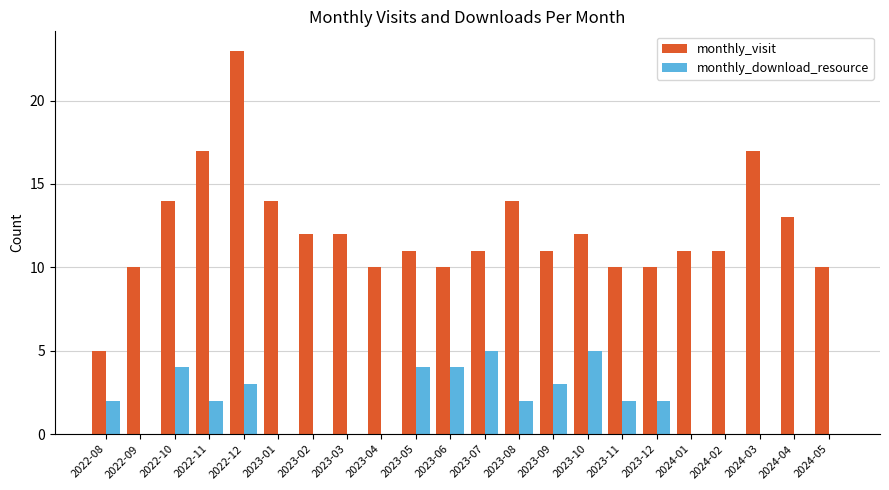

What is the highest value of the monthly_download_resource series?

5